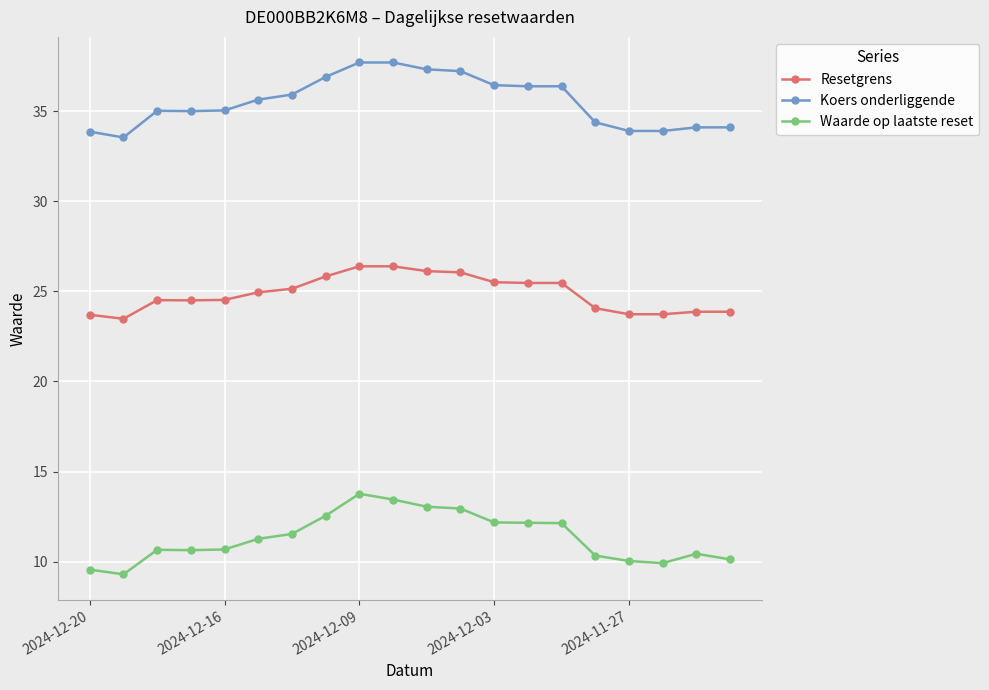

Which series has the largest total across all categories?

Koers onderliggende